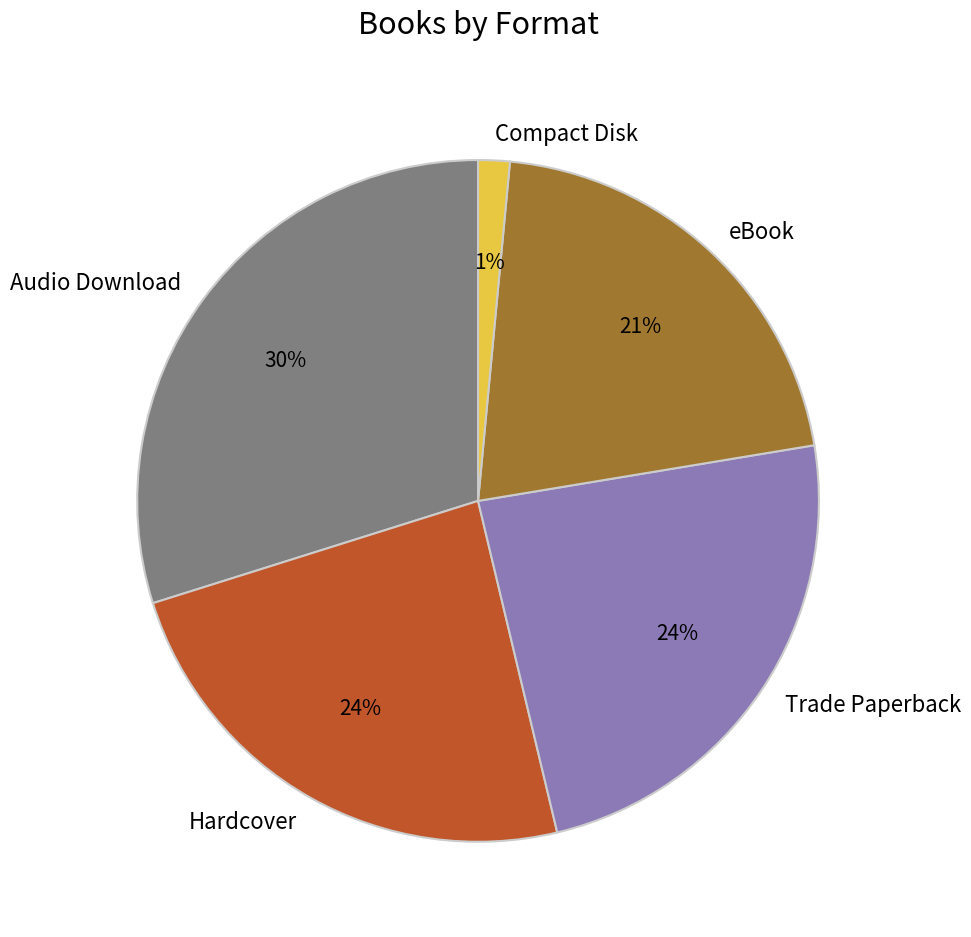

To the nearest percent, what is the average slice percentage?

20%